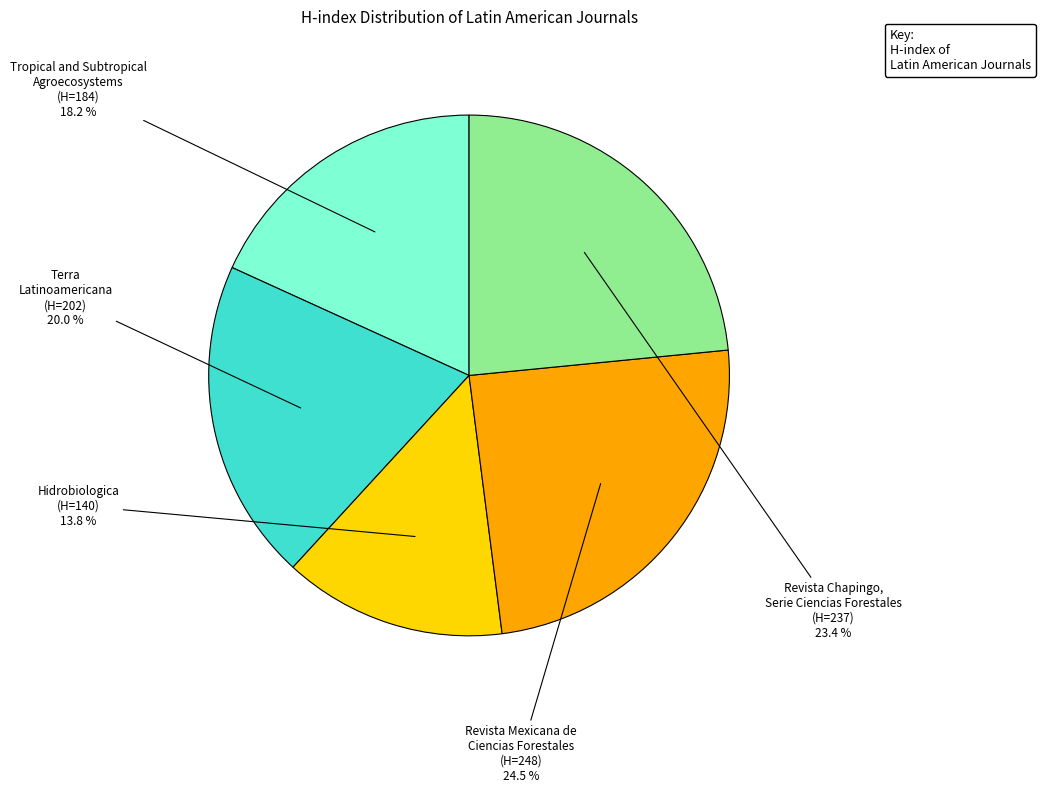

Is there a majority slice in this chart?

No